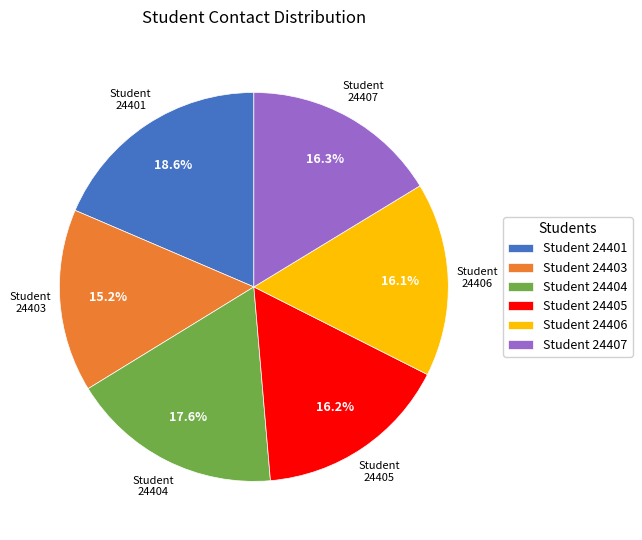

Count the number of slices in the pie.

6